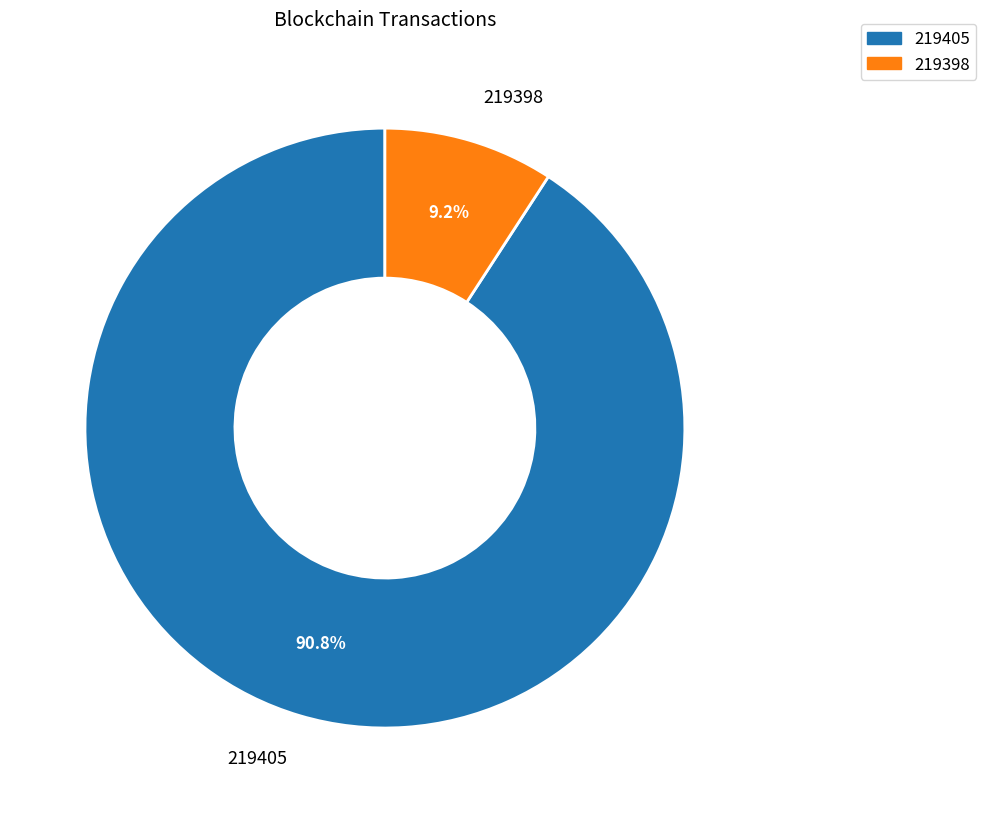

Combined, what portion of the pie is 219398 and 219405?

100.0%